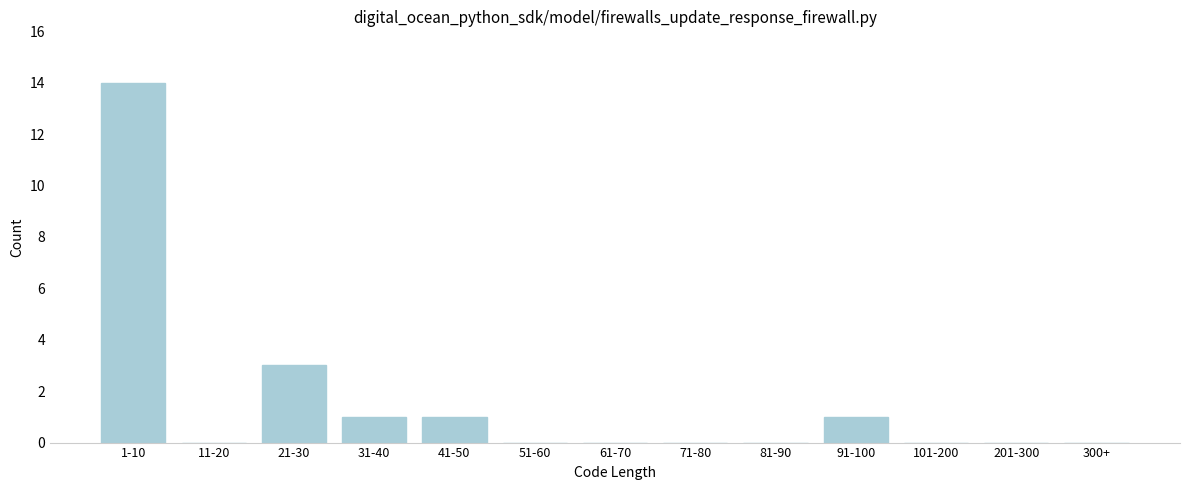

Reading right to left, what are all the values shown in this chart?

300+=0	201-300=0	101-200=0	91-100=1	81-90=0	71-80=0	61-70=0	51-60=0	41-50=1	31-40=1	21-30=3	11-20=0	1-10=14